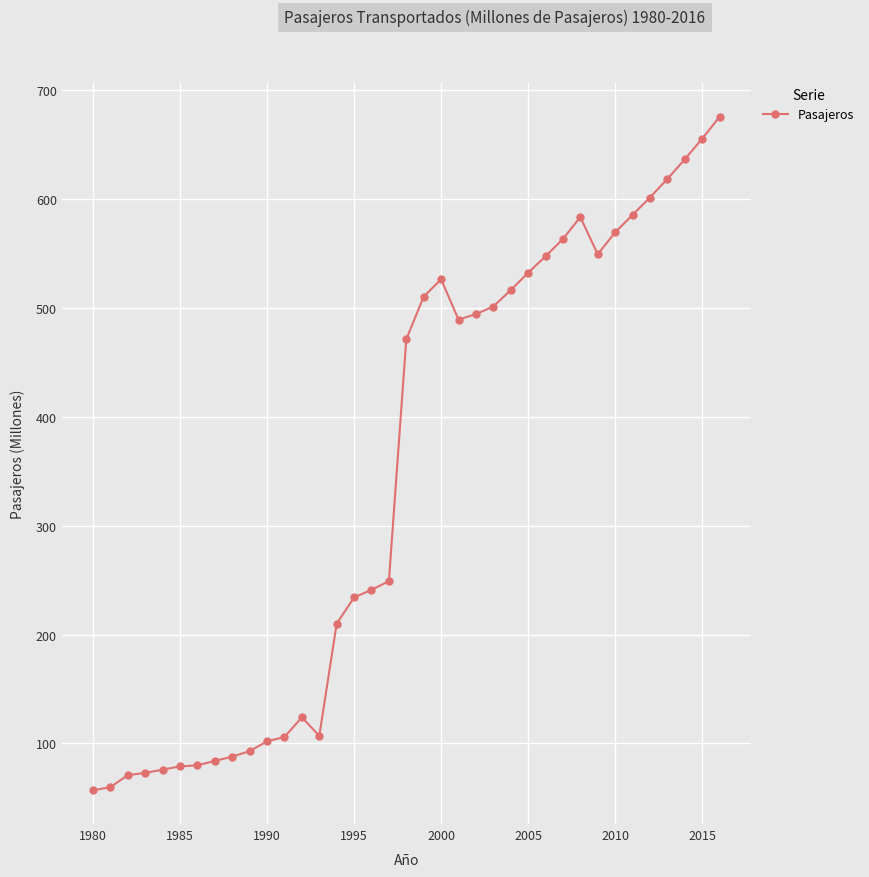

What is the greatest value displayed?

675